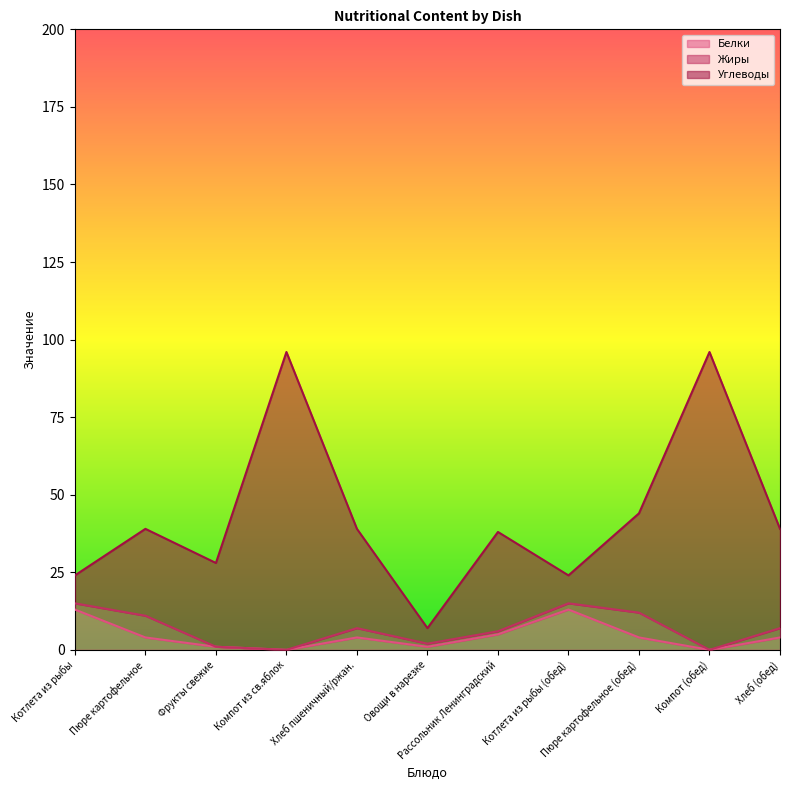

What is the difference between the highest and lowest values at Компот (обед)?

96